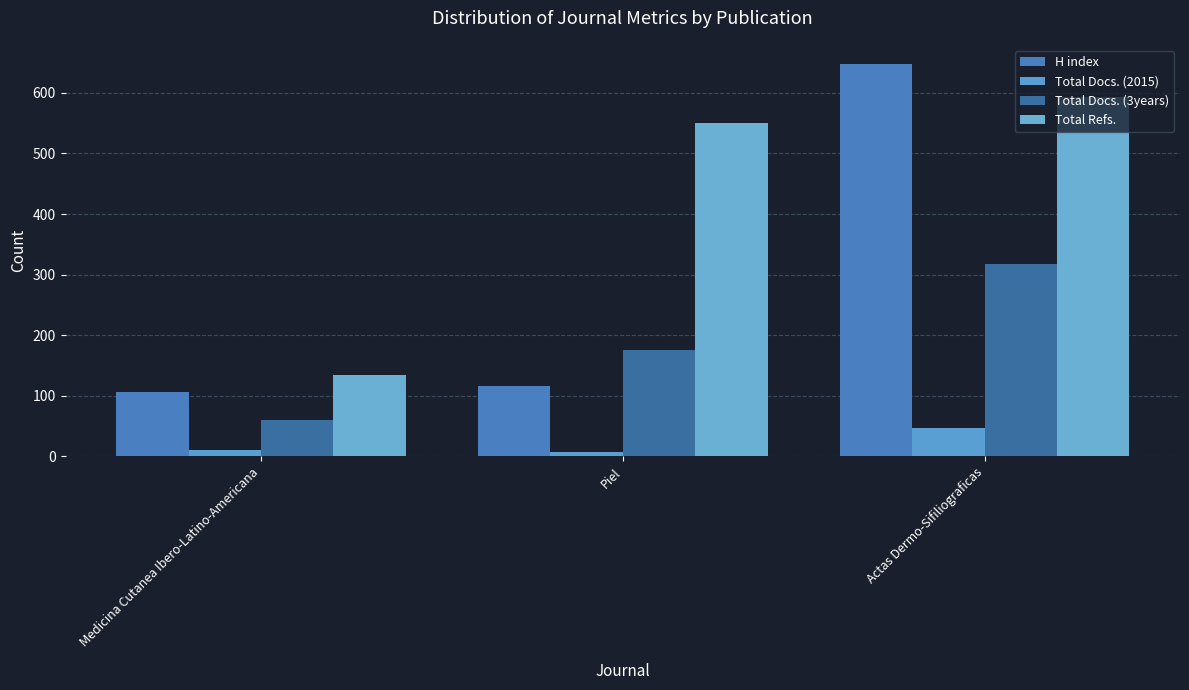

How many Total Docs. (3years) values are between 60 and 318?

3